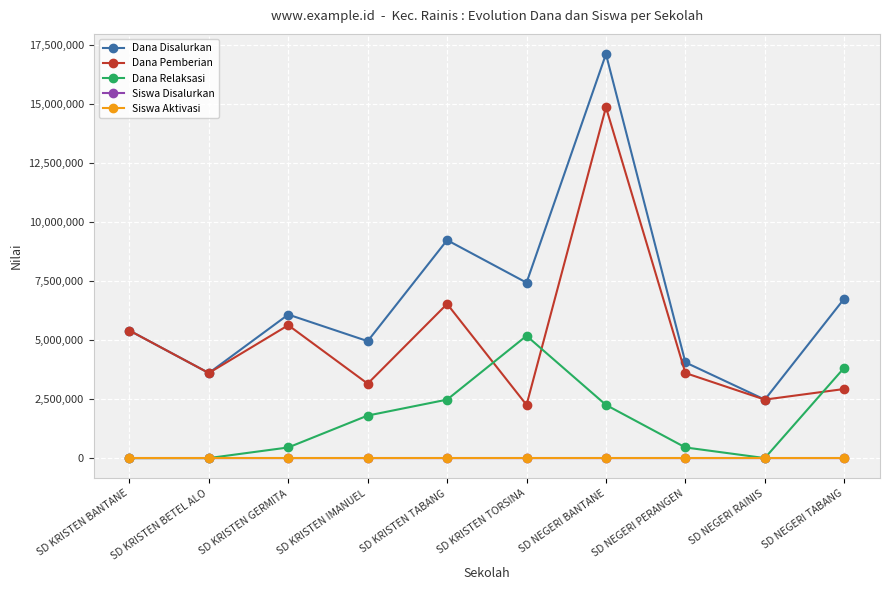

What is the total value across all series at SD KRISTEN GERMITA?

12150016